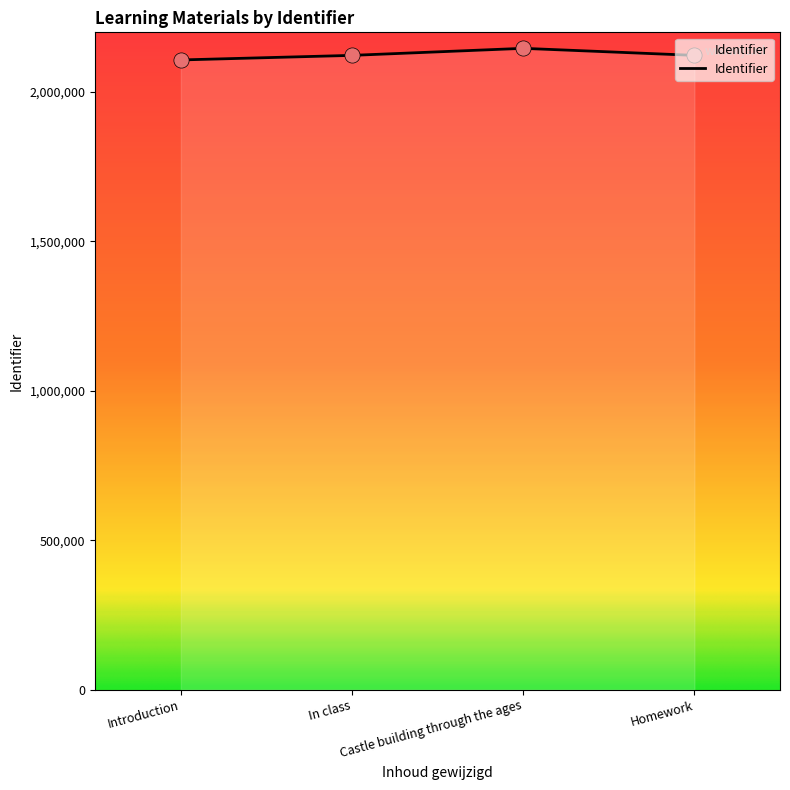

What is the change in value from Introduction to Homework?

+15329